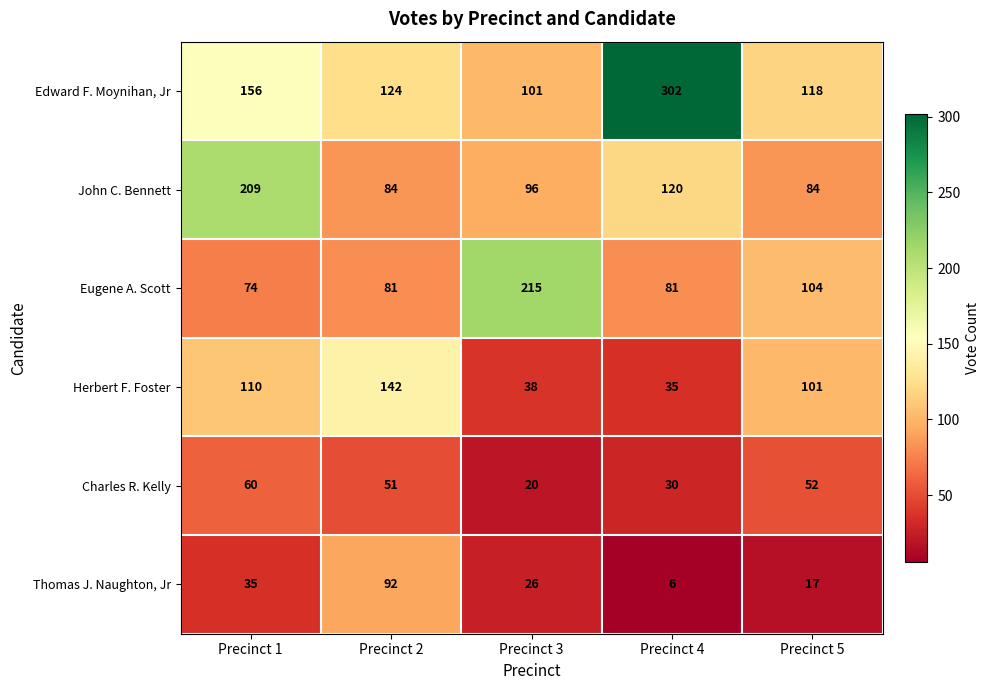

True or false: Charles R. Kelly has a value of 20 at Precinct 3.

True